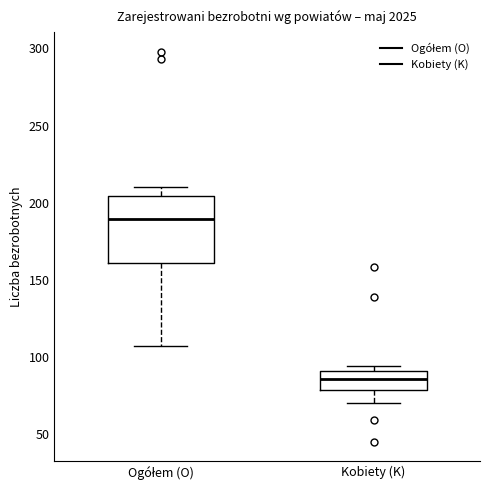

Comparing the boxes themselves (not the whiskers), which one is the tallest?

Ogółem (O)